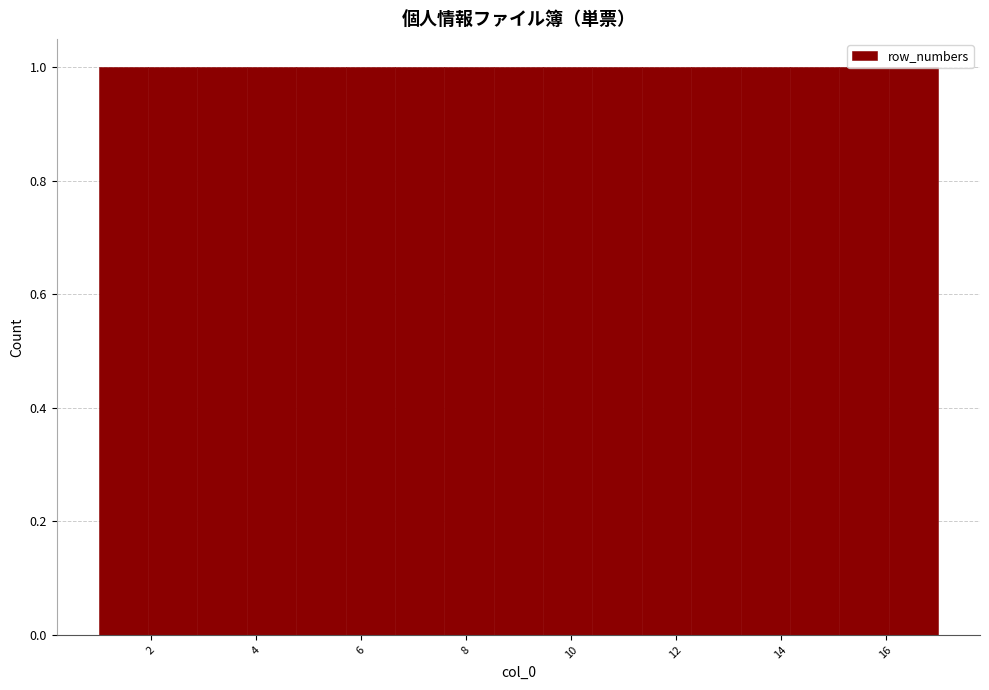

Reading left to right, list every bar in this chart as the range it spans on the x-axis followed by its height. Neither the bar edges nor the heights are printed on the chart, so give them approximately, as read against the axes.

1.0 to 2.0: 1
2.0 to 2.8: 1
2.8 to 3.8: 1
3.8 to 4.8: 1
4.8 to 5.8: 1
5.8 to 6.6: 1
6.6 to 7.6: 1
7.6 to 8.6: 1
8.6 to 9.4: 1
9.4 to 10.4: 1
10.4 to 11.4: 1
11.4 to 12.2: 1
12.2 to 13.2: 1
13.2 to 14.2: 1
14.2 to 15.2: 1
15.2 to 16.0: 1
16.0 to 17.0: 1